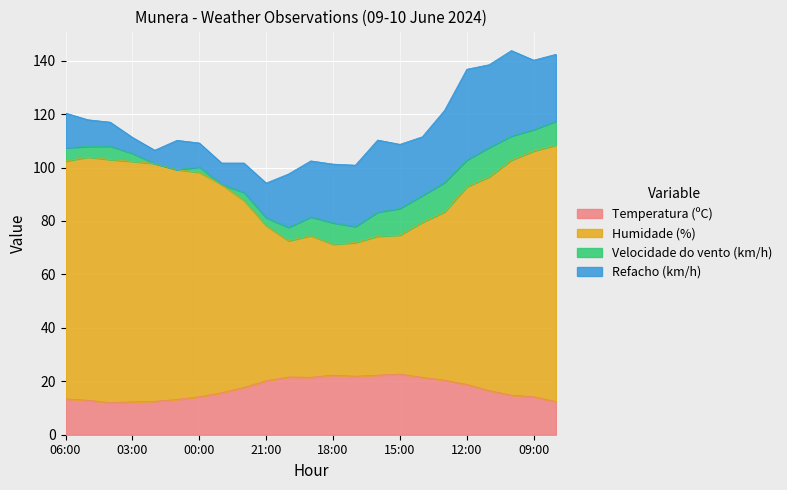

Does the chart display data point markers on the line(s)?

No